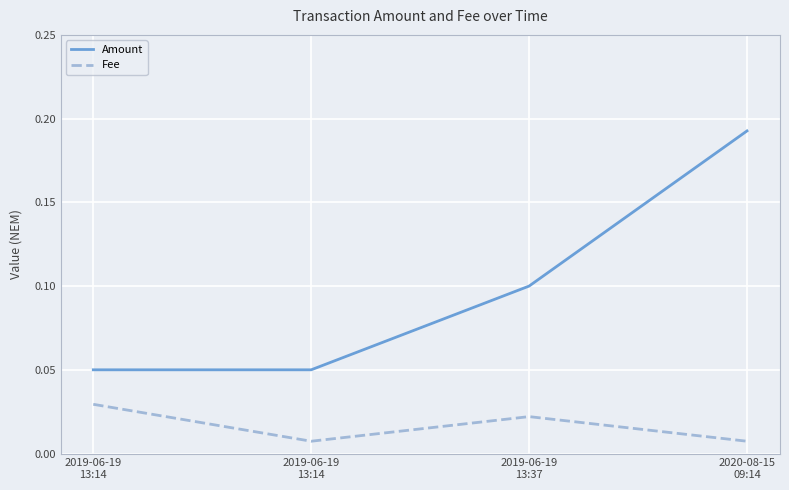

What is the difference between the highest and lowest values at 2020-08-15
09:14?

0.2